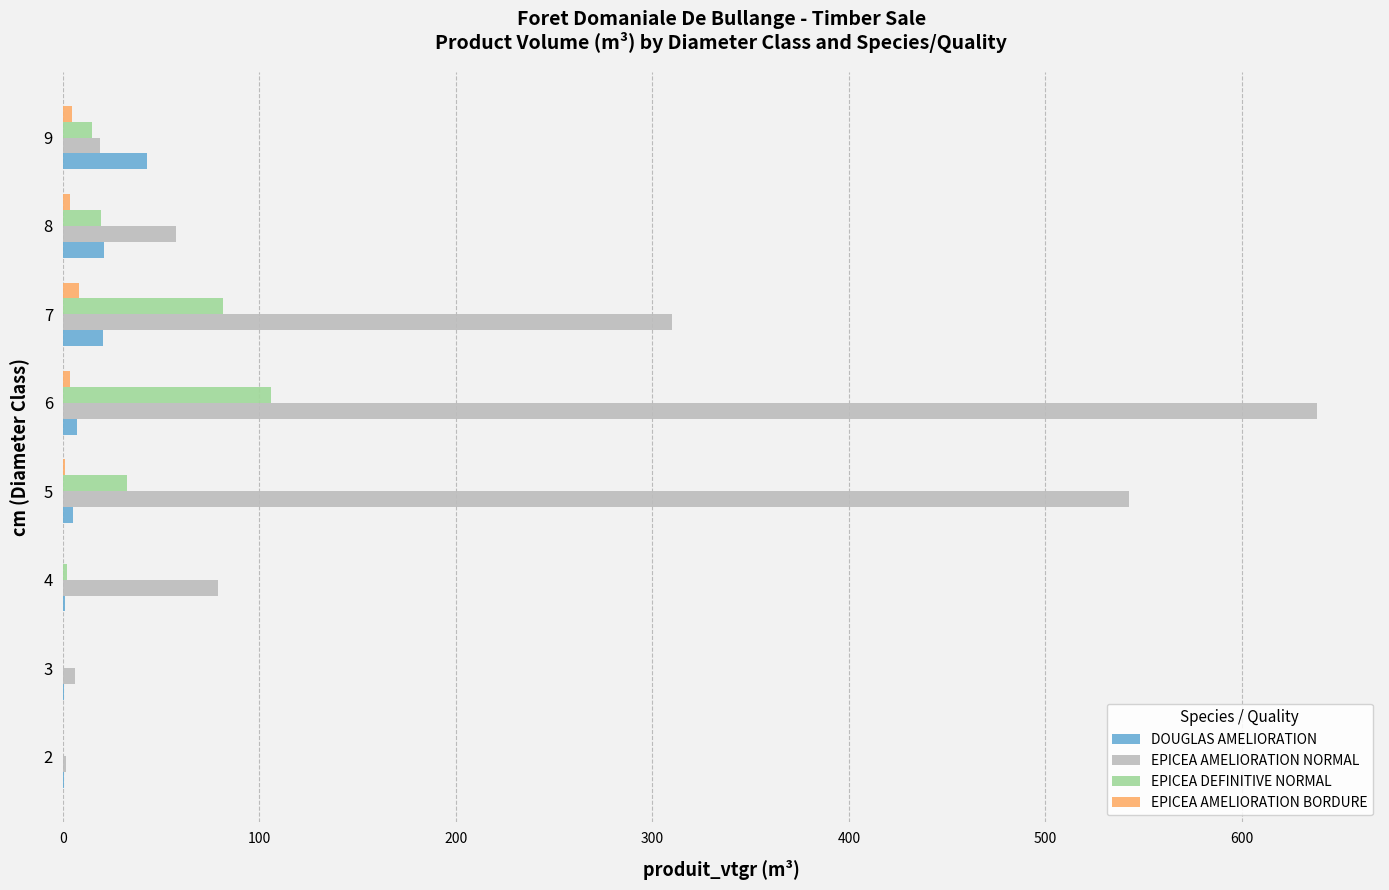

How many data points does each series have?

8